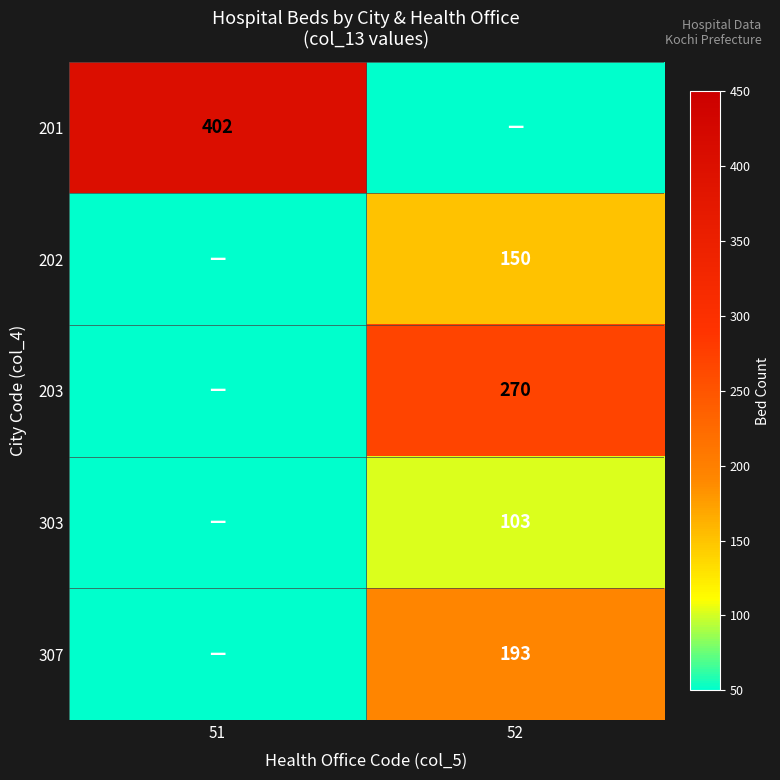

Is it true that 303 equals 103 at 52?

True